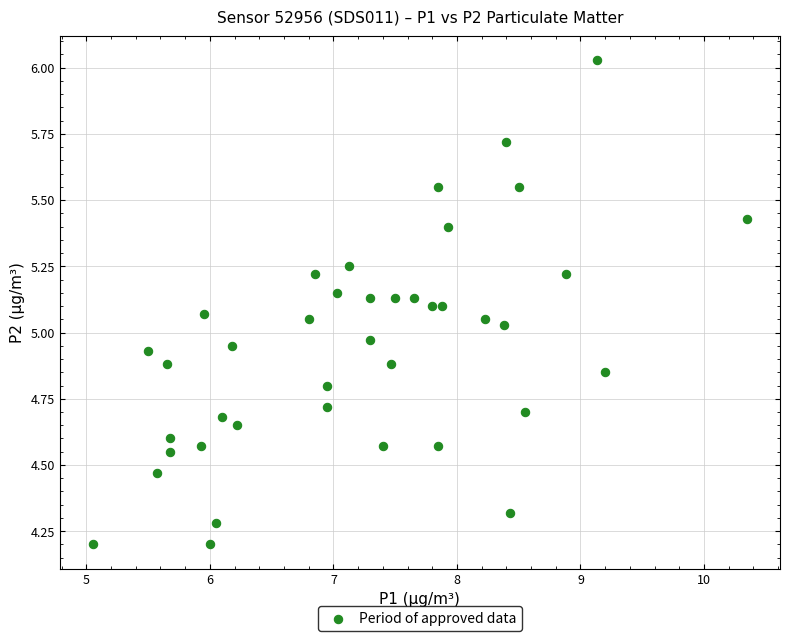

What is the range of X values (max minus min)?

5.3